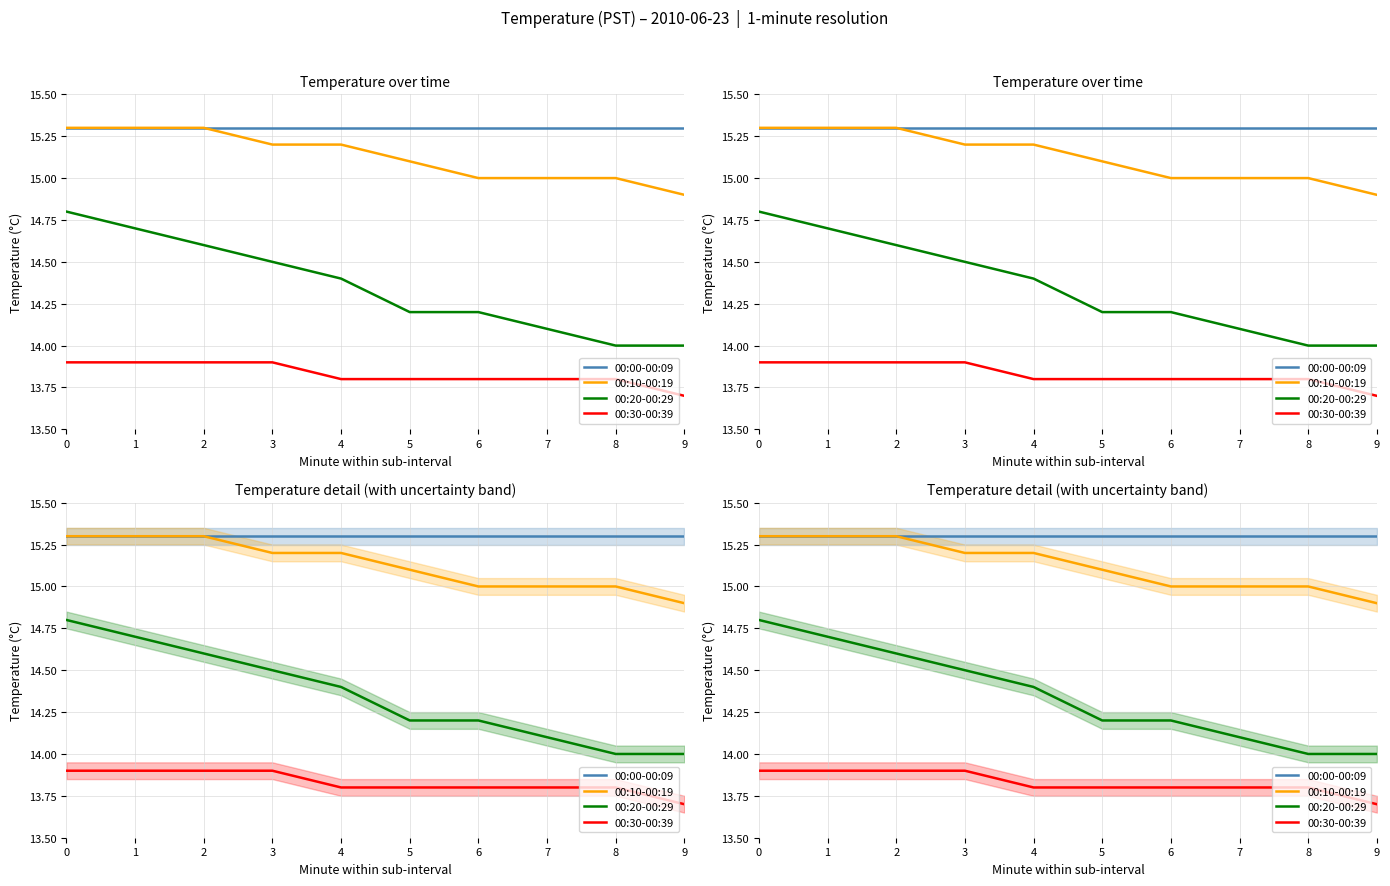

Reading left to right, what are all the values shown in this chart?

00:00-00:09: 0=15.3	1=15.3	2=15.3	3=15.3	4=15.3	5=15.3	6=15.3	7=15.3	8=15.3	9=15.3
00:10-00:19: 0=15.3	1=15.3	2=15.3	3=15.2	4=15.2	5=15.1	6=15.0	7=15.0	8=15.0	9=14.9
00:20-00:29: 0=14.8	1=14.7	2=14.6	3=14.5	4=14.4	5=14.2	6=14.2	7=14.1	8=14.0	9=14.0
00:30-00:39: 0=13.9	1=13.9	2=13.9	3=13.9	4=13.8	5=13.8	6=13.8	7=13.8	8=13.8	9=13.7